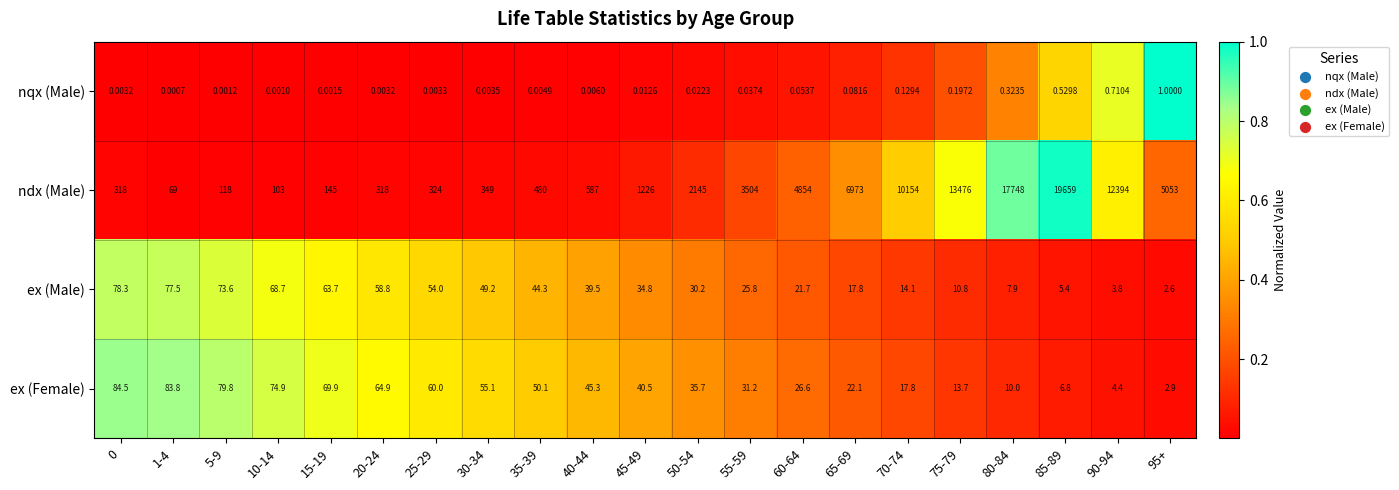

At 60-64, list the series in order from smallest to largest.

nqx (Male), ex (Male), ex (Female), ndx (Male)